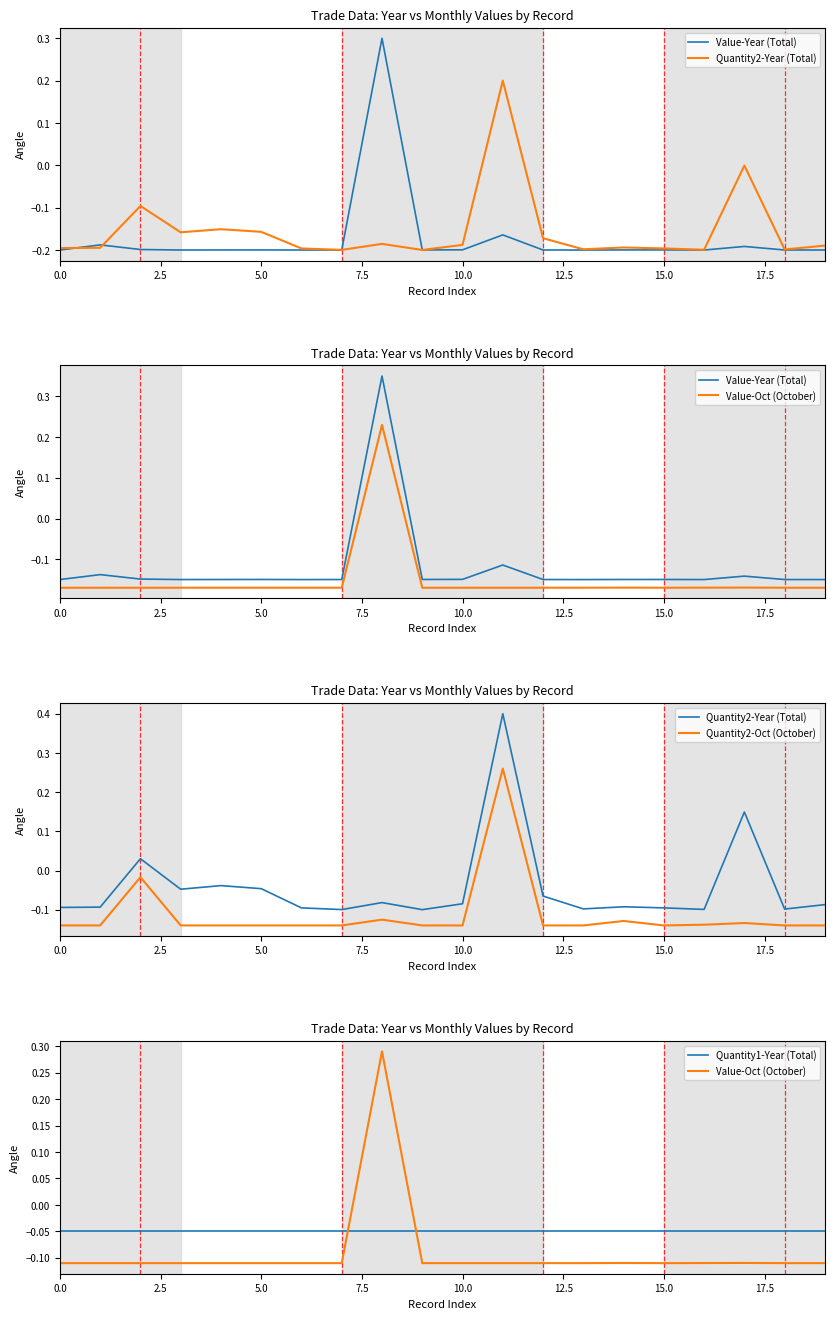

In Value-Year (Total), how many points are lower than both neighbors (excluding endpoints)?

5